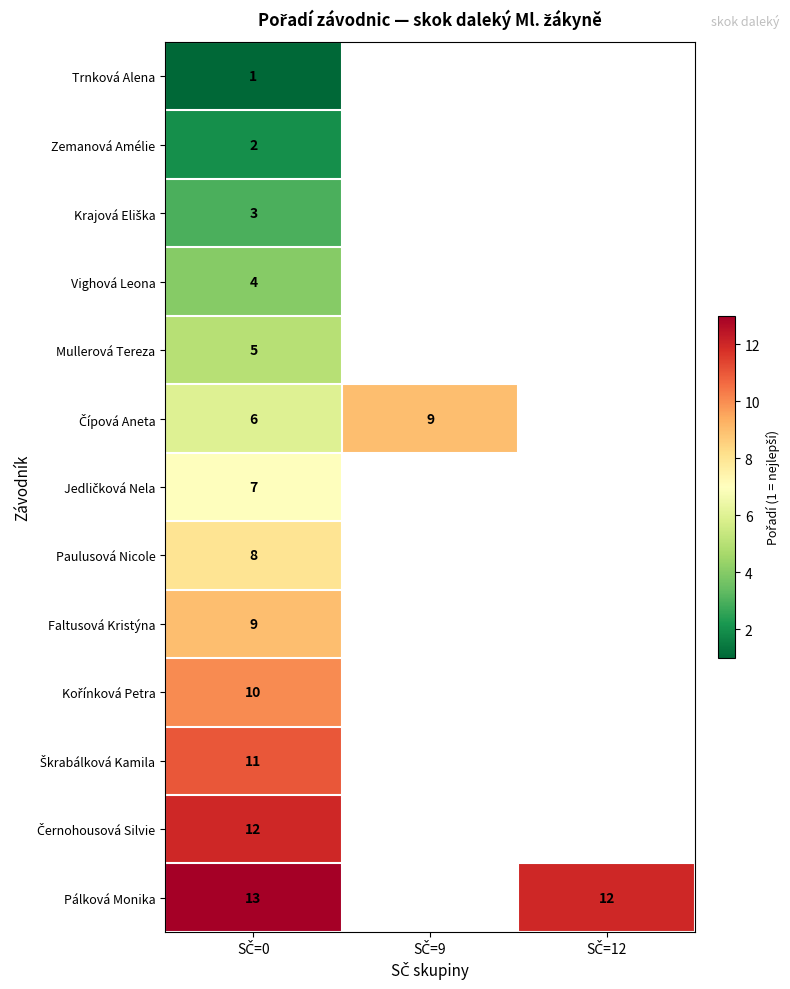

What is the maximum value shown in the chart?

13.0